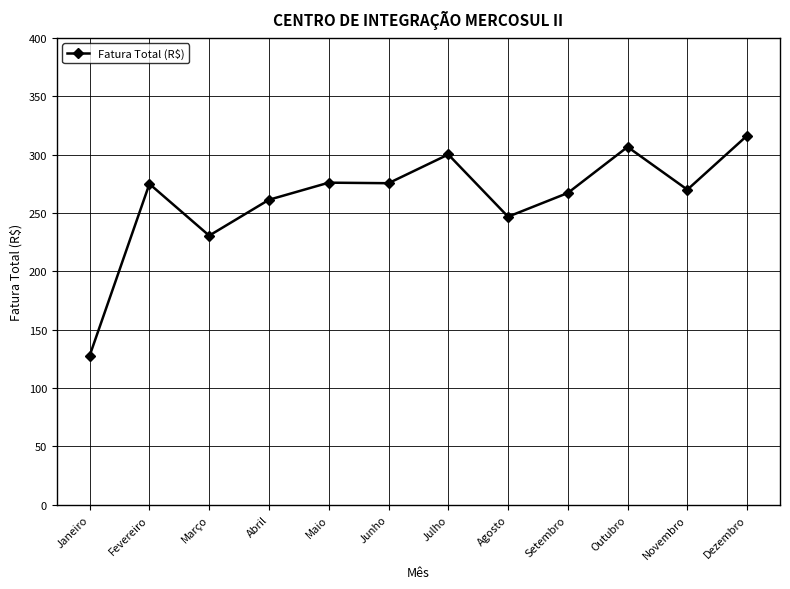

Read the value at Agosto.

246.8